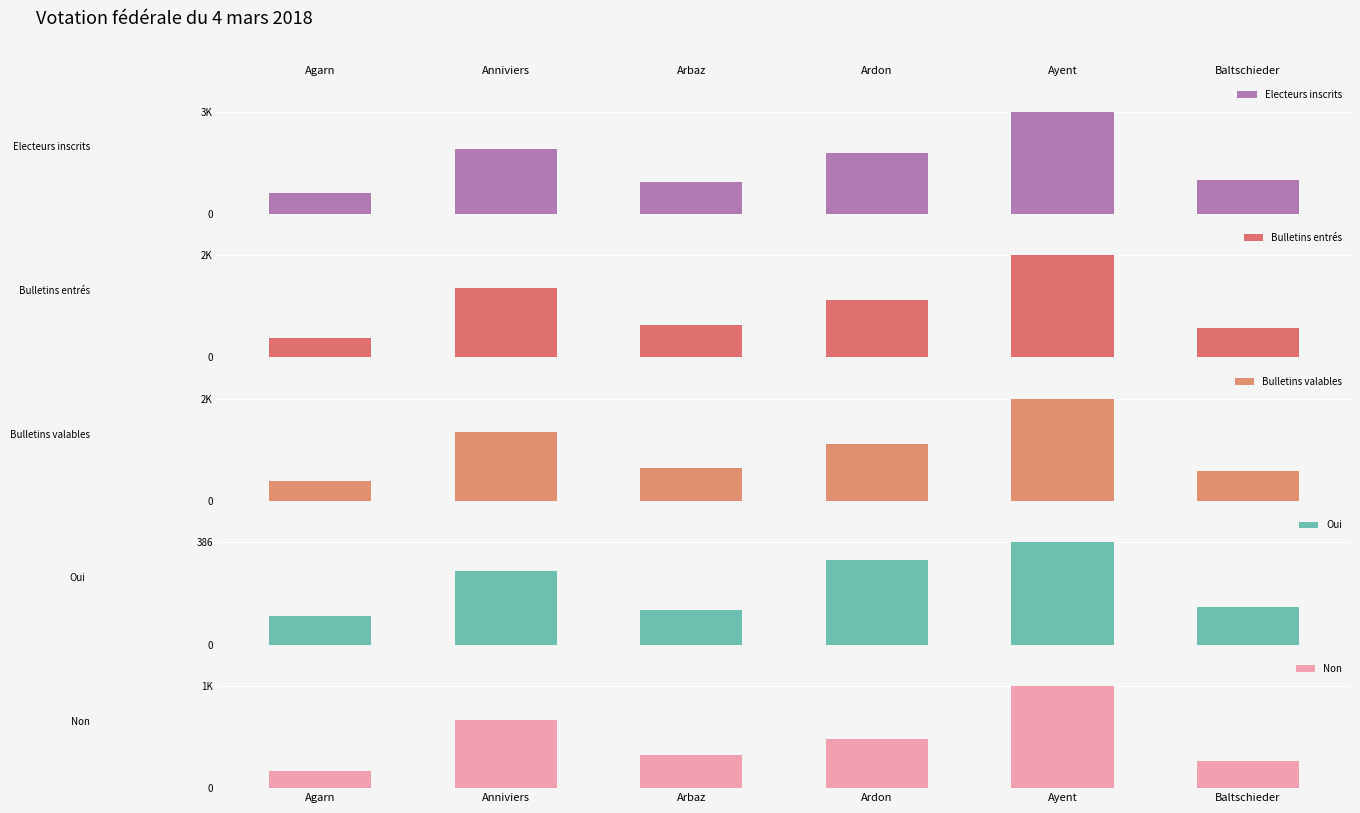

What is the total value across all series at Agarn?

1573